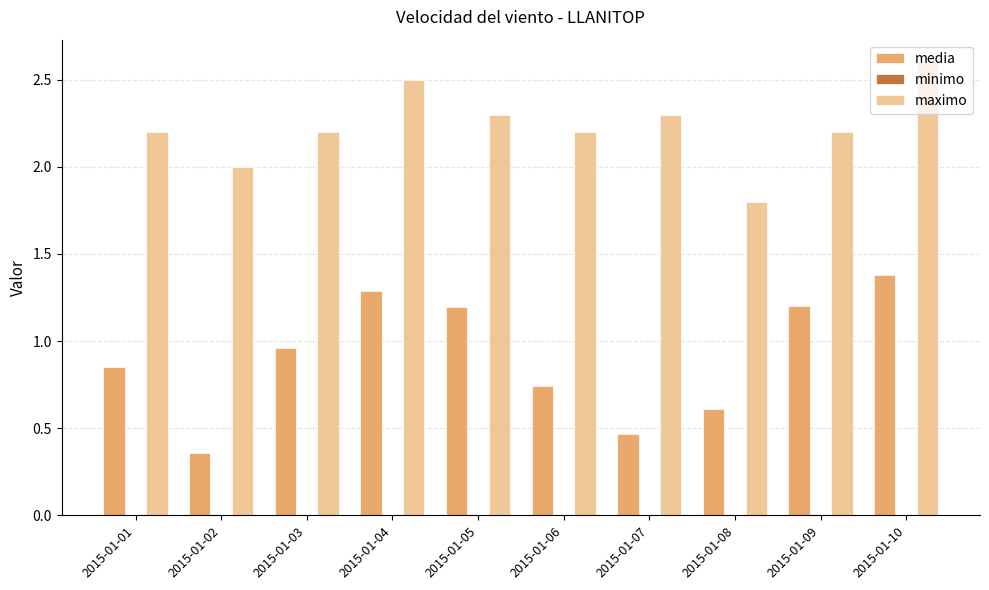

At 2015-01-01, list the series in order from smallest to largest.

media, maximo